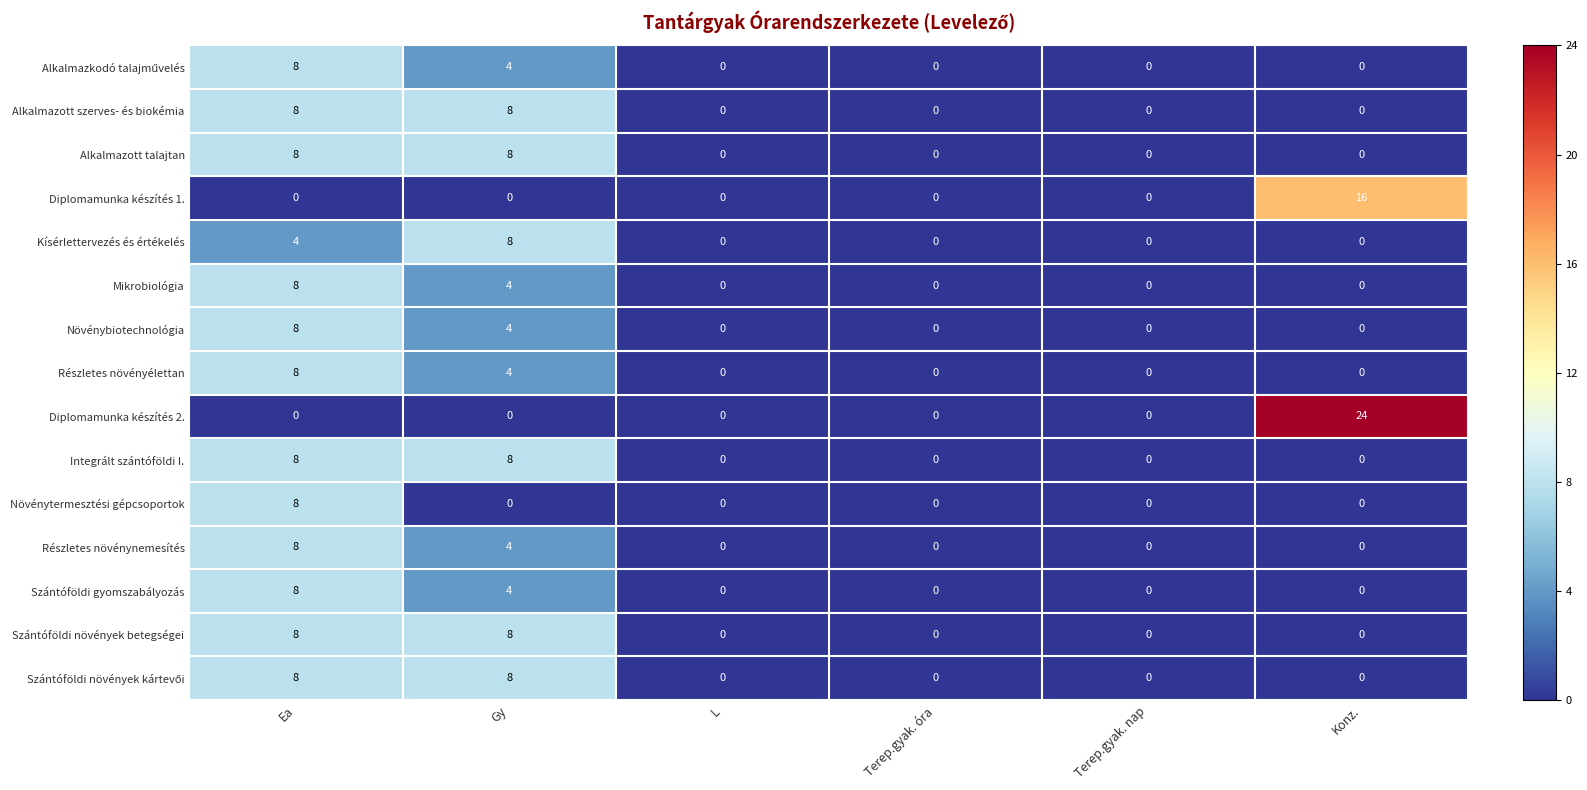

Which series has the widest spread of values?

Diplomamunka készítés 2.